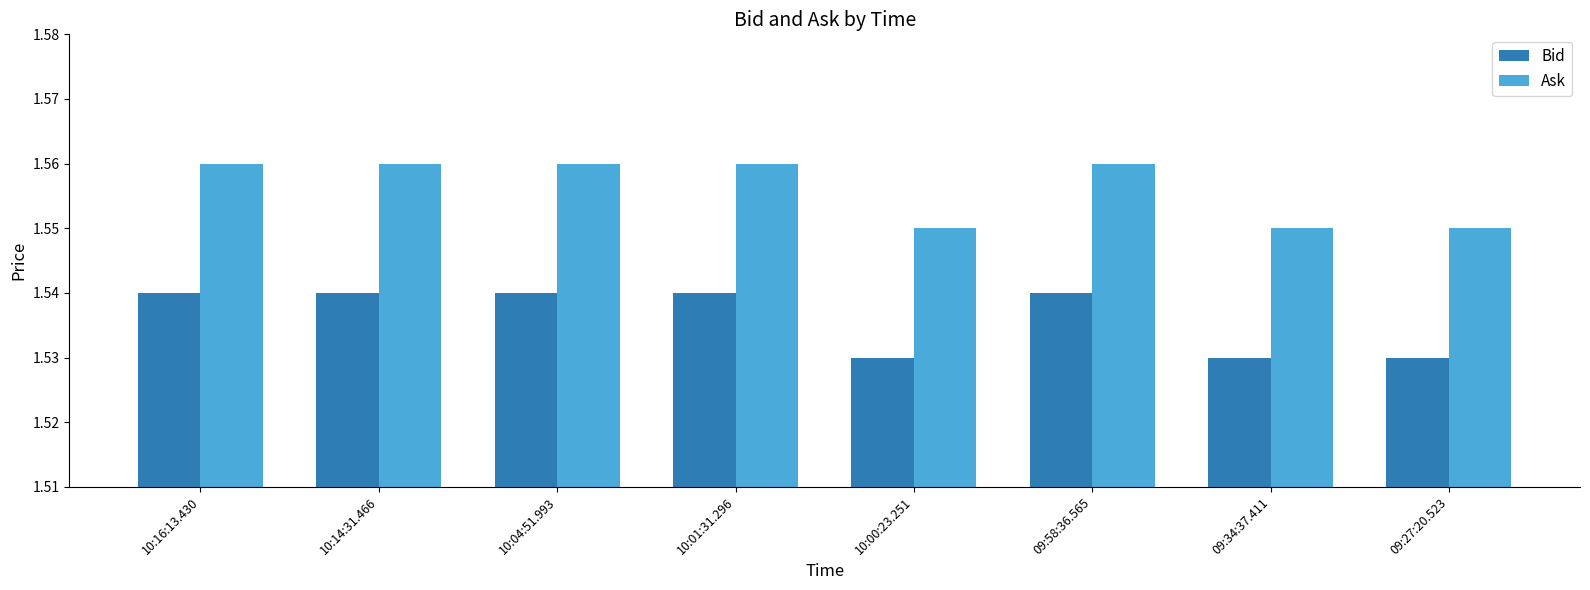

Rank the series by their maximum value, from lowest to highest.

Bid, Ask